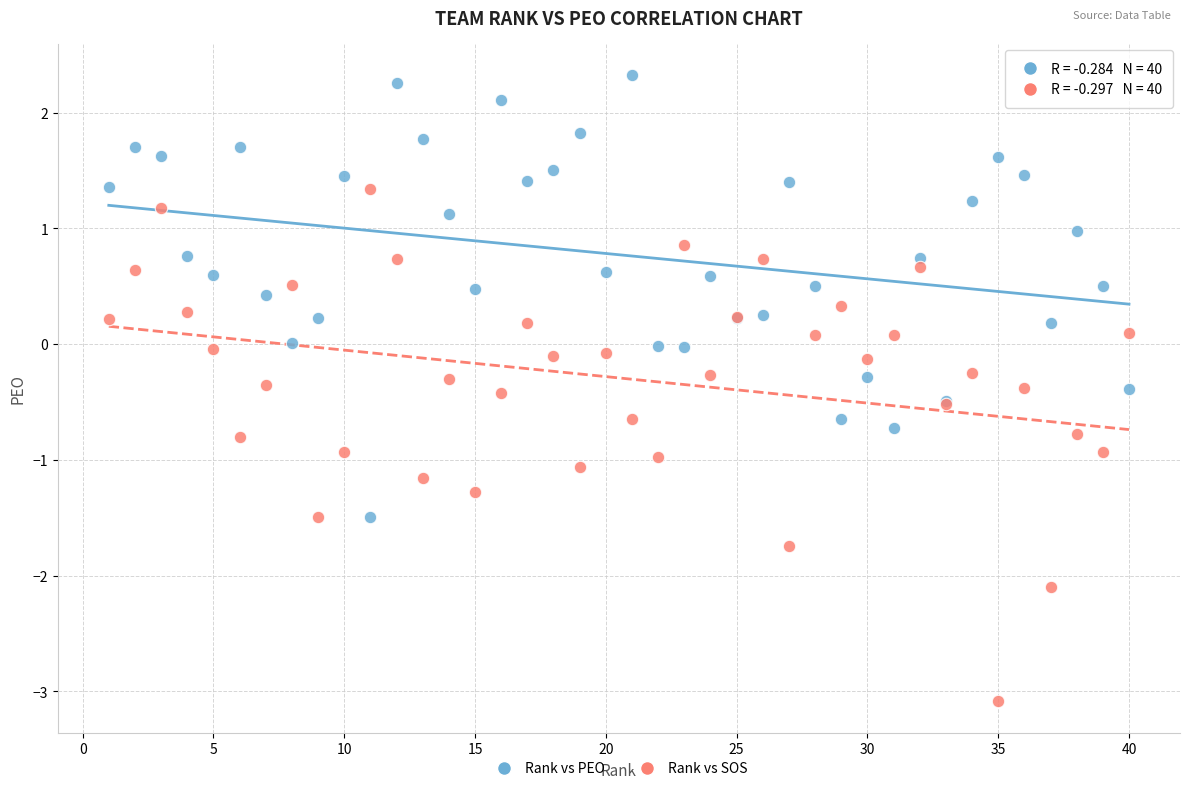

What is the X range (max minus min) for the scatter plot?

39.0